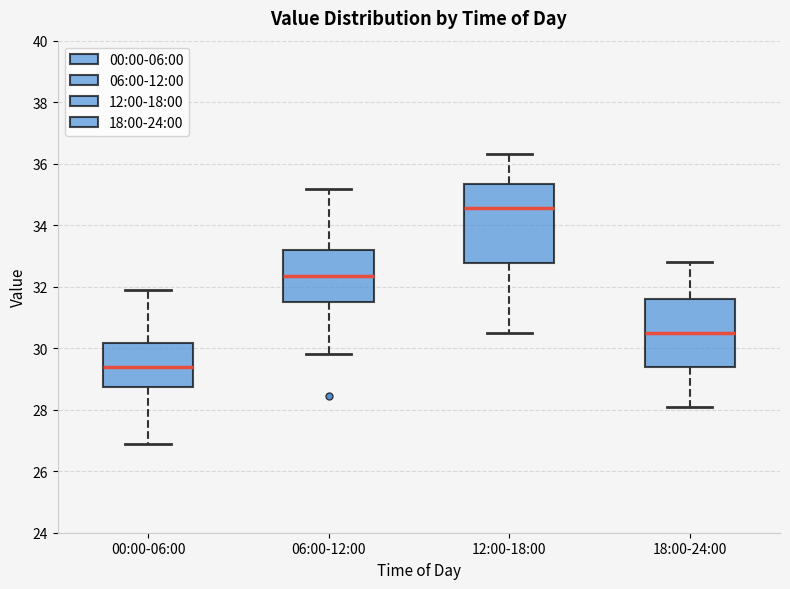

Which box's median line is the highest?

12:00-18:00